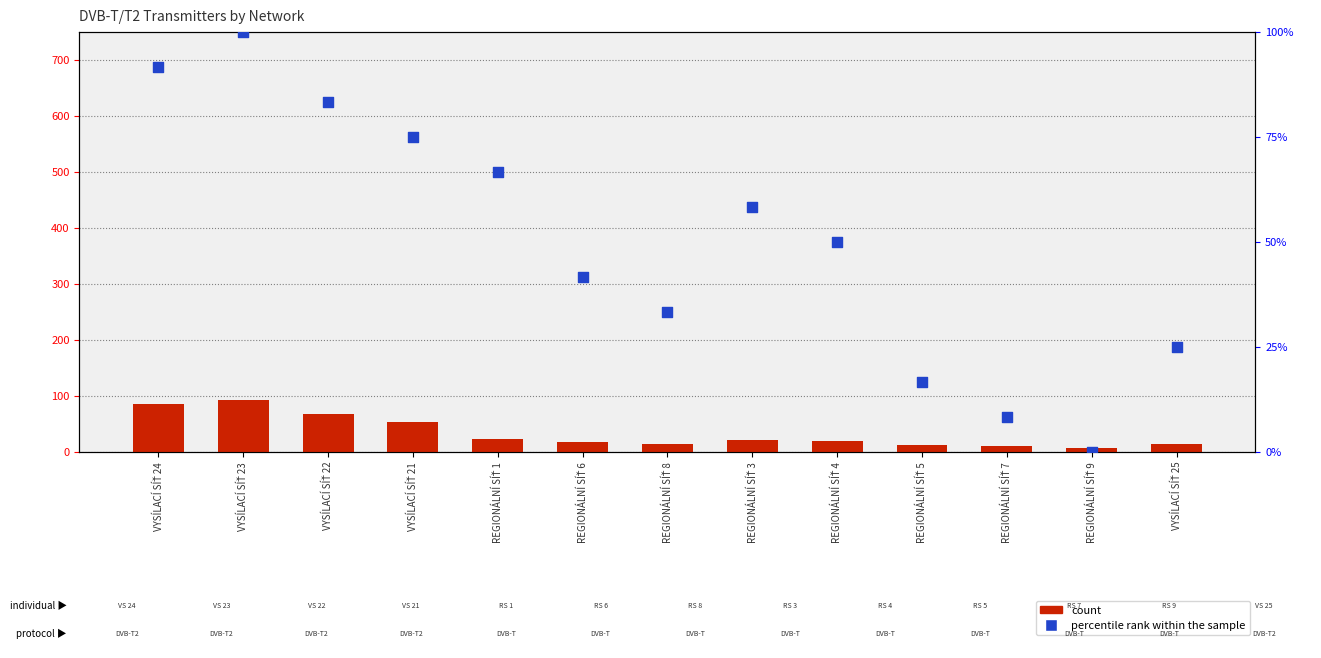

At how many categories does at least one series exceed 6?

13